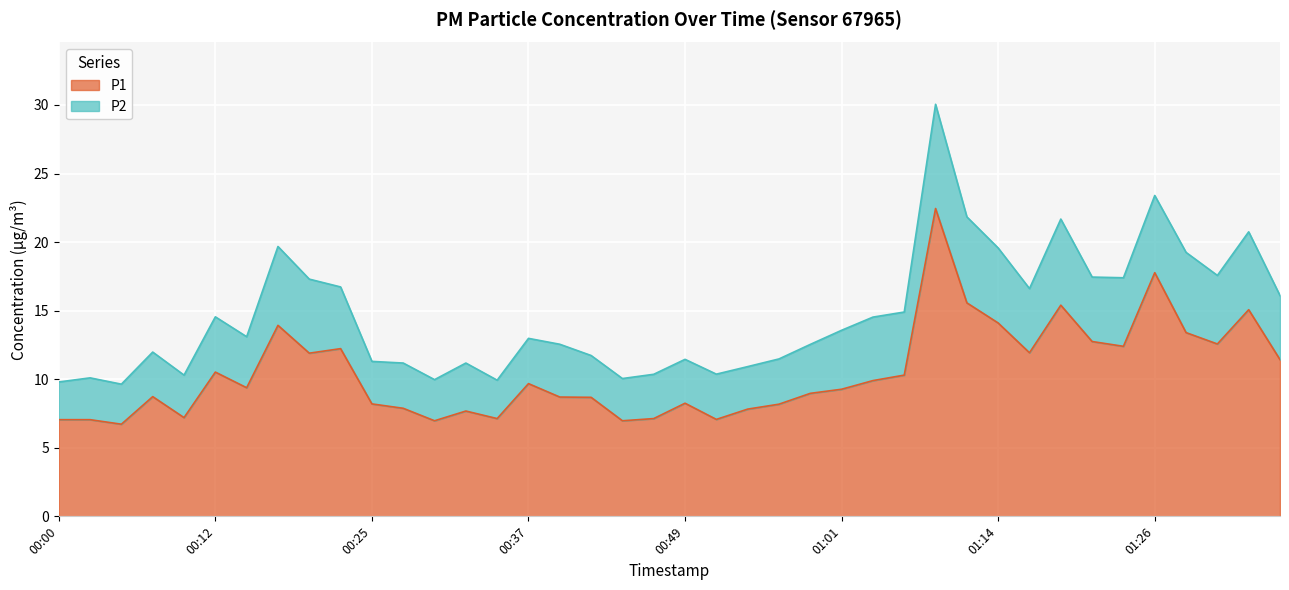

The value at 01:16 is 11.9. True or false?

True